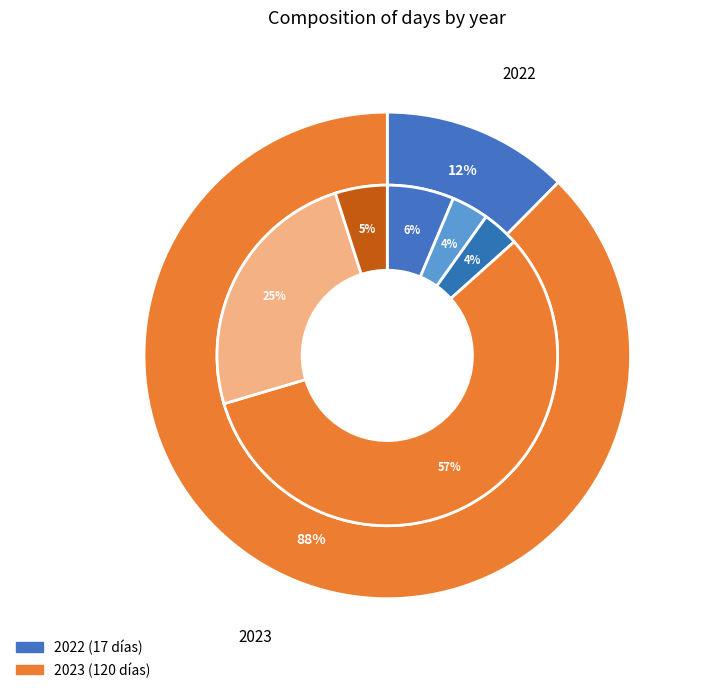

Is it true that 2023 is 88% of the pie?

True